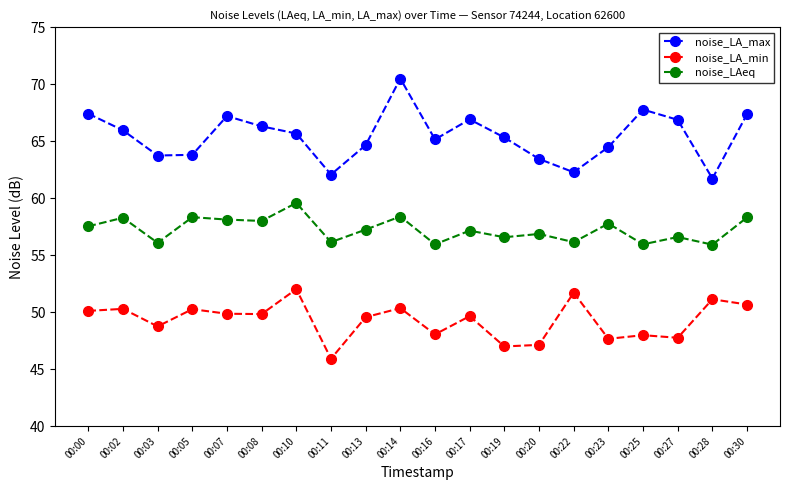

List the series in order of their overall mean, highest first.

noise_LA_max, noise_LAeq, noise_LA_min